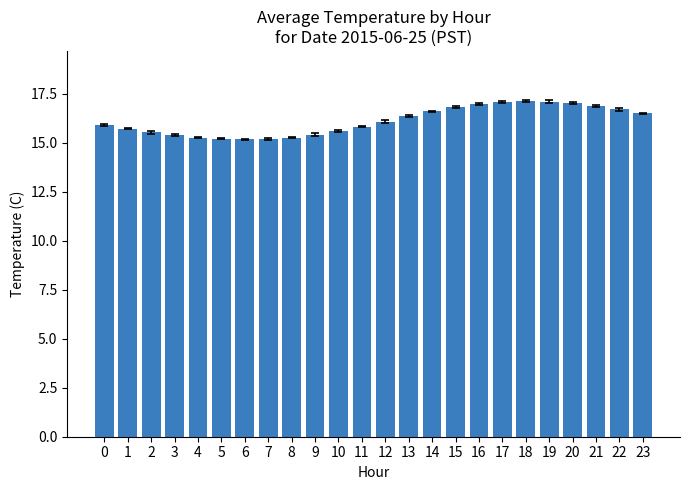

The chart shows a value of 4.4 at 5. True or false?

False